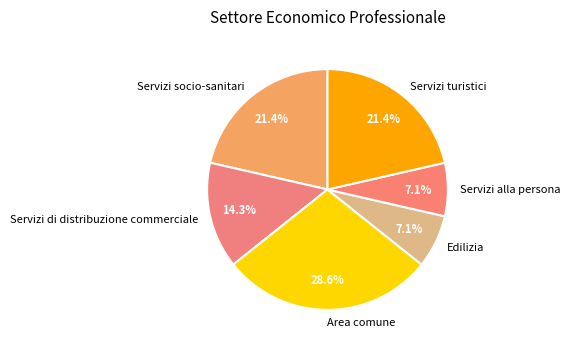

To the nearest percent, what is the average slice percentage?

17%